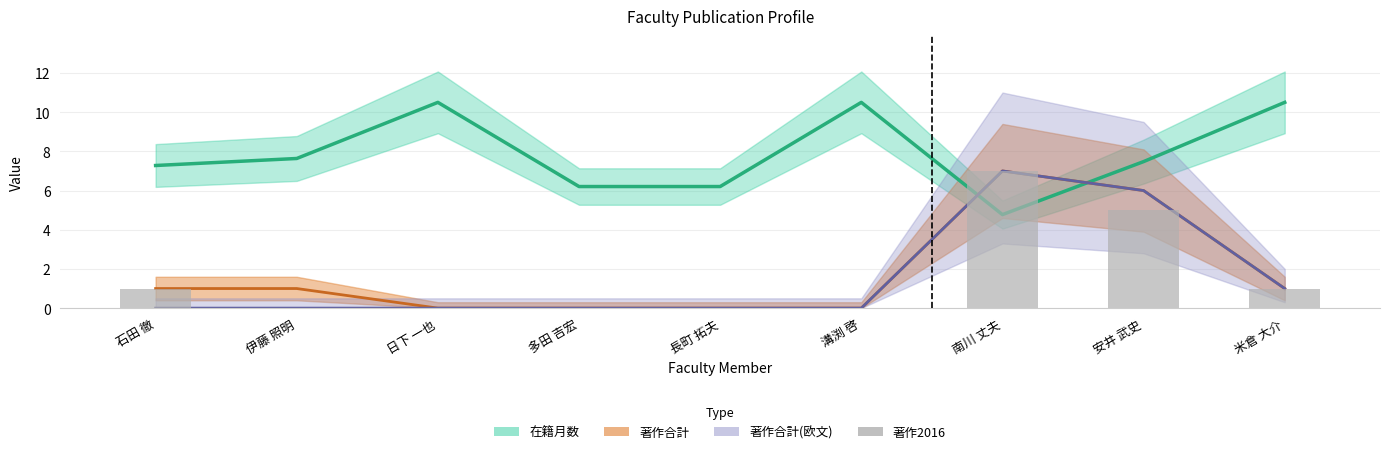

Does the chart contain stacked bars?

No